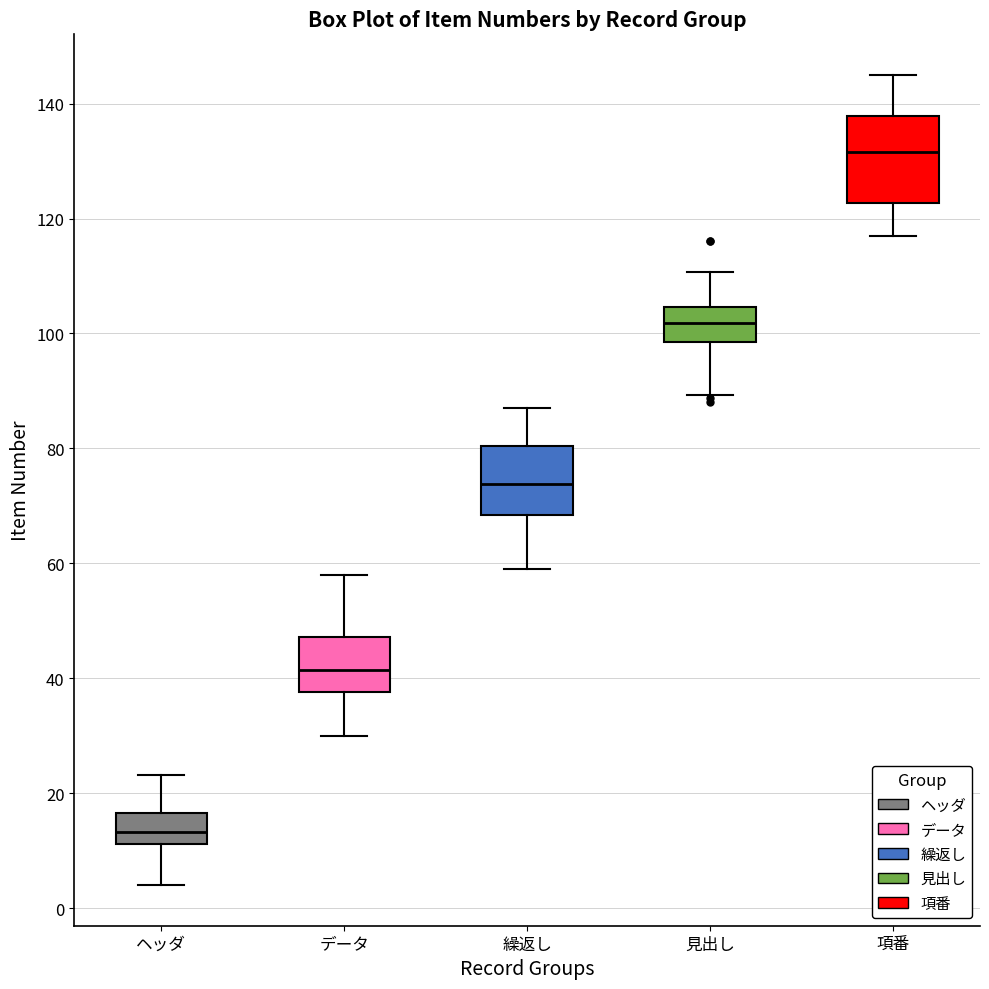

Reading left to right, transcribe this box plot: for each box, give where its median line is, the range the box spans, and where its two whiskers end, as read against the y-axis. The values are not printed on the chart, so give them approximately, as read against the axis.

ヘッダ: median 14, box 12 to 16, whiskers 4 to 24
データ: median 42, box 38 to 48, whiskers 30 to 58
繰返し: median 74, box 68 to 80, whiskers 60 to 88
見出し: median 102, box 98 to 104, whiskers 90 to 110
項番: median 132, box 122 to 138, whiskers 118 to 146